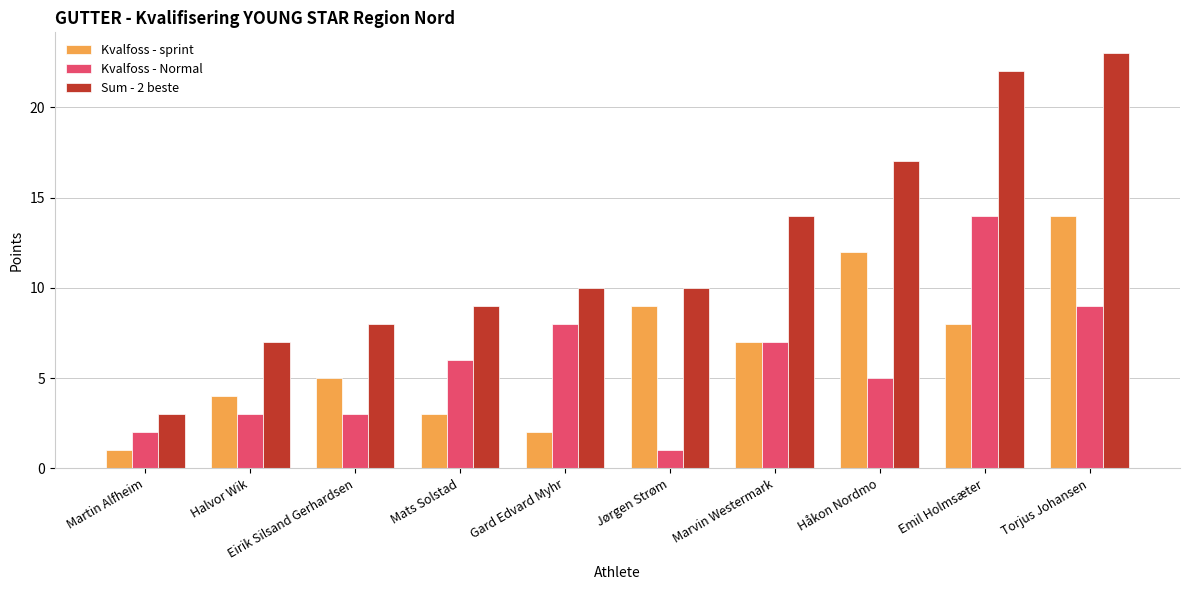

At which label does Kvalfoss - Normal reach its minimum?

Jørgen Strøm